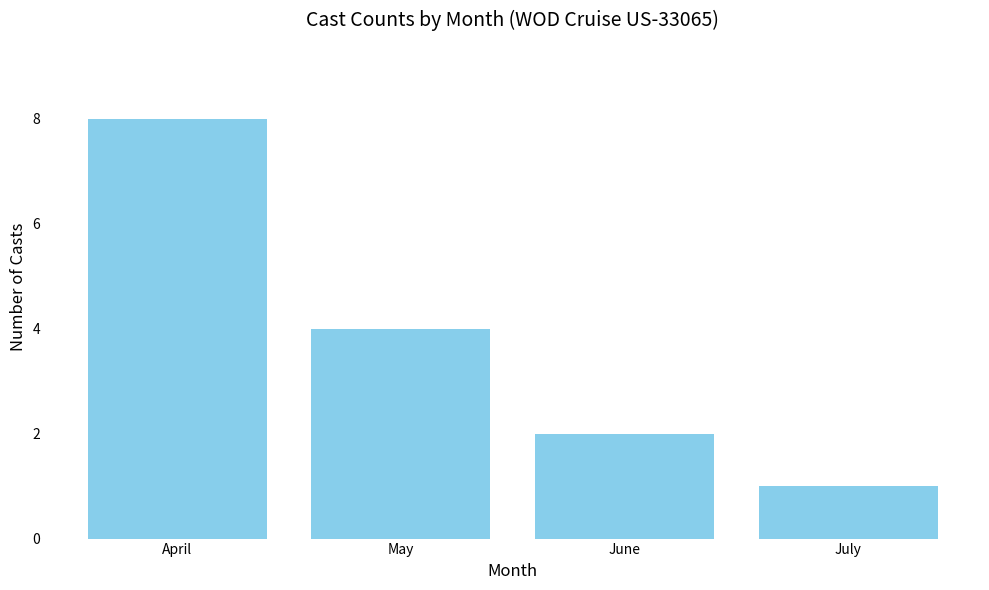

How many bars are there in total?

4